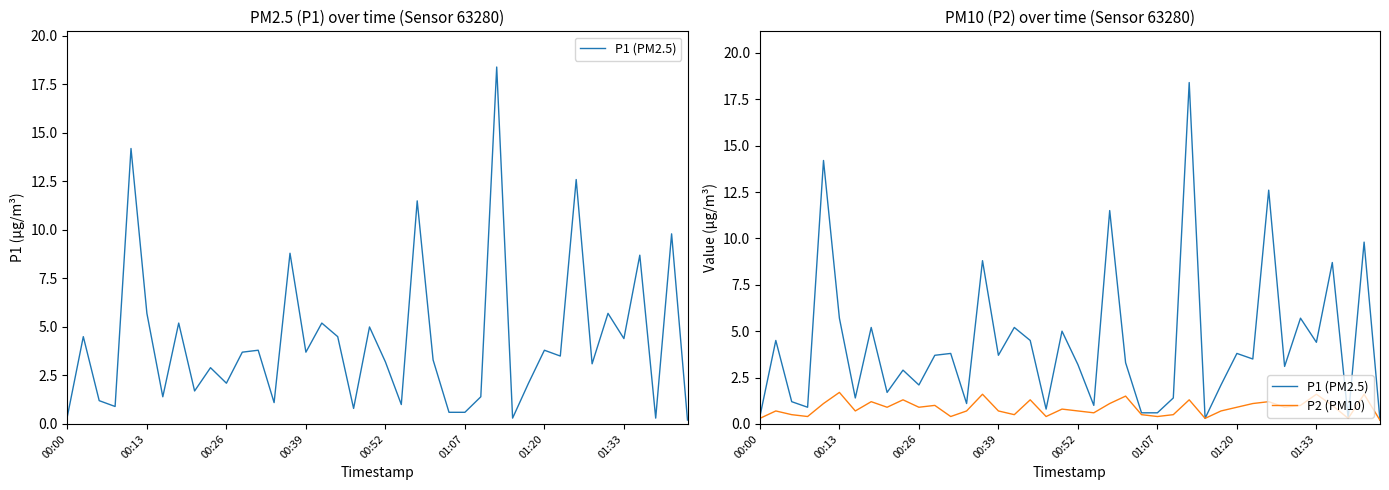

What are all the series names shown in the legend?

P1 (PM2.5), P2 (PM10)